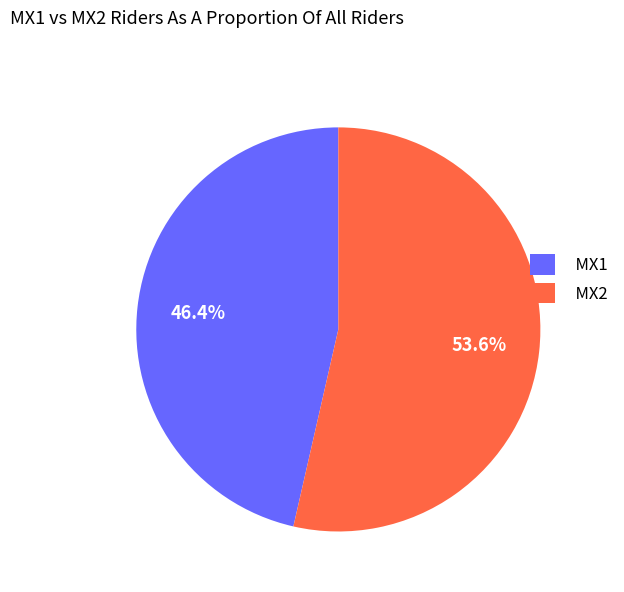

How many segments does this pie chart have?

2